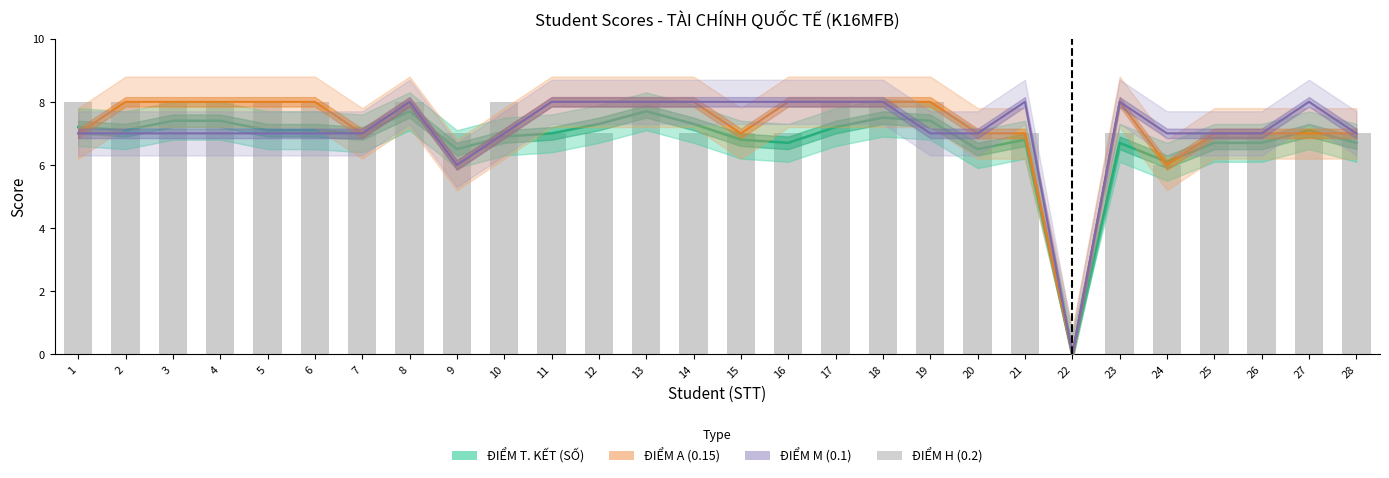

Which series has the largest total across all categories?

ĐIỂM A (0.15)